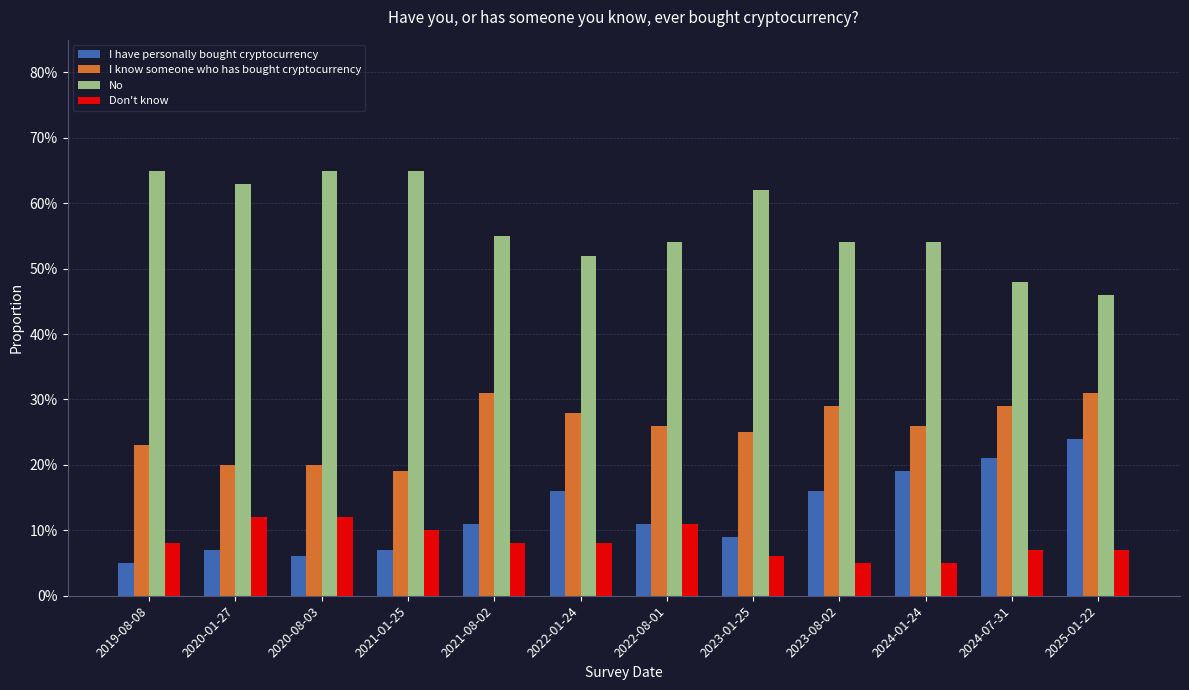

What is the total value across all series at 2023-08-02?

1.0